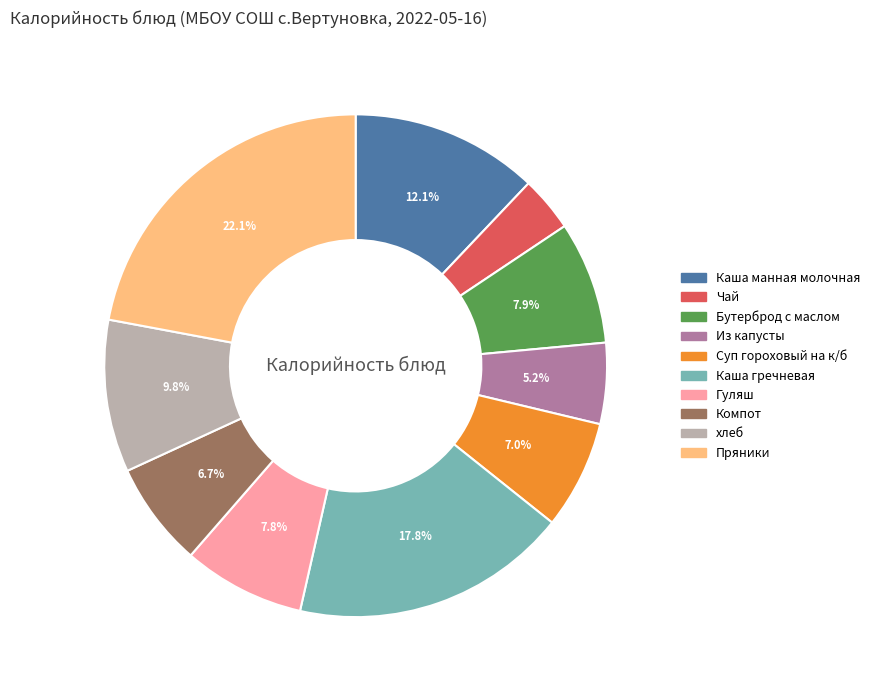

What is the smallest slice in the pie chart?

Чай